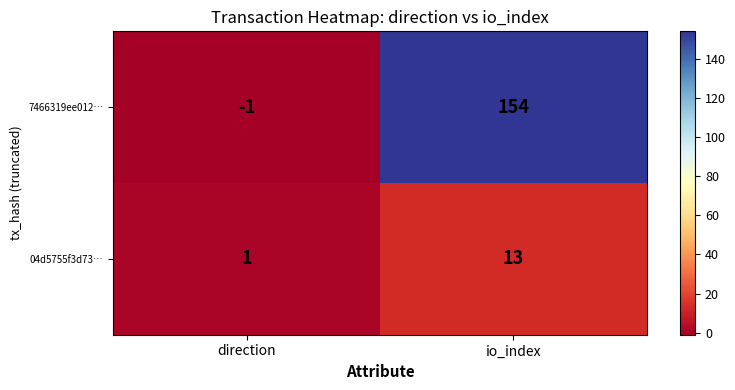

Is it true that 7466319ee012… equals -2 at direction?

False